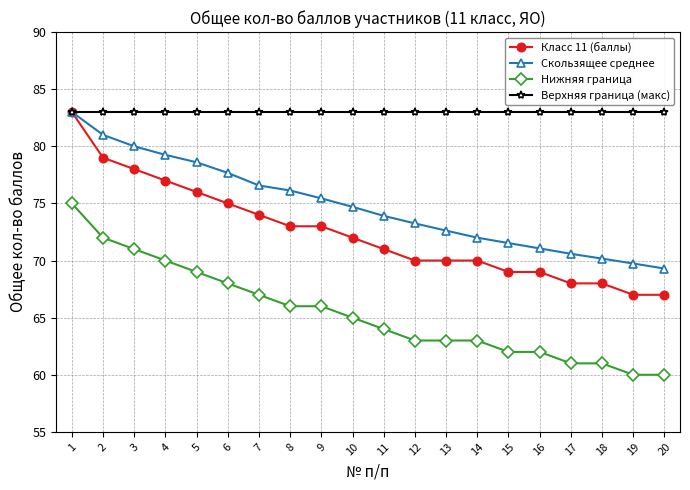

At 7, list the series in order from largest to smallest.

Верхняя граница (макс), Скользящее среднее, Класс 11 (баллы), Нижняя граница